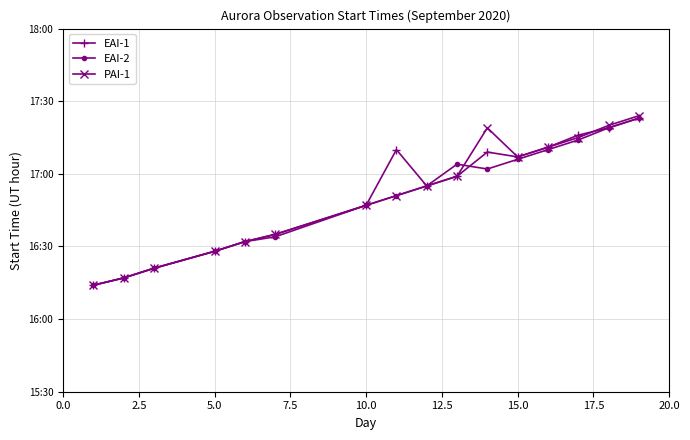

What are all the series names shown in the legend?

EAI-1, EAI-2, PAI-1